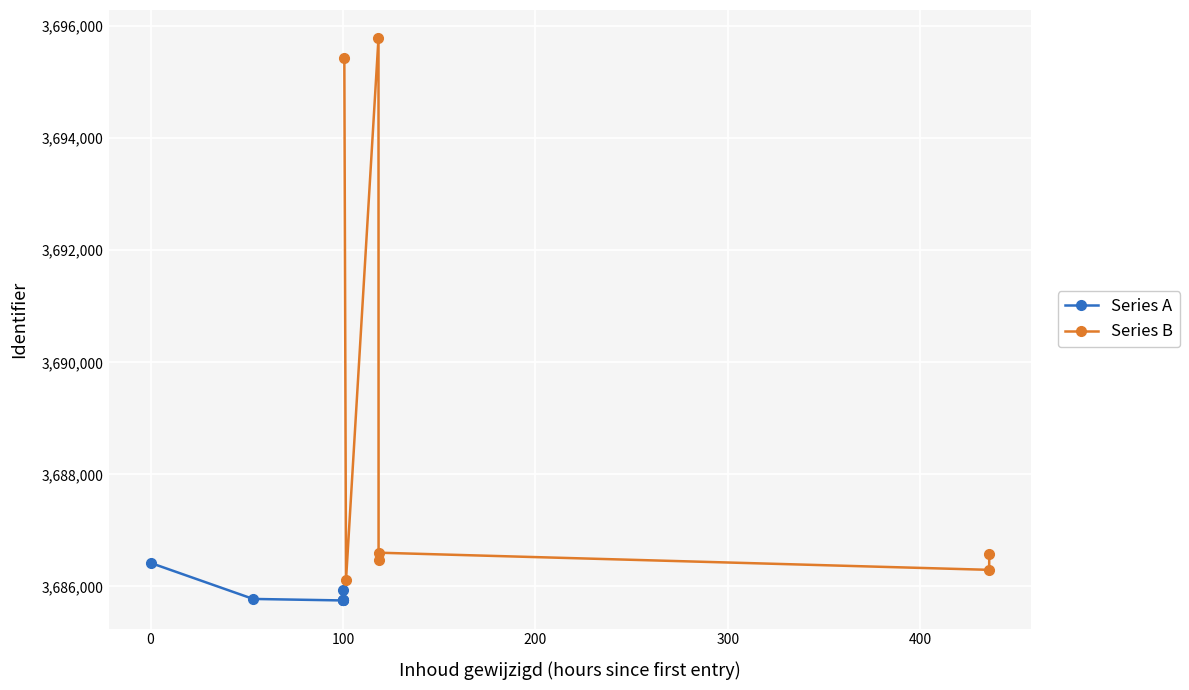

What is the greatest value displayed?

3695784